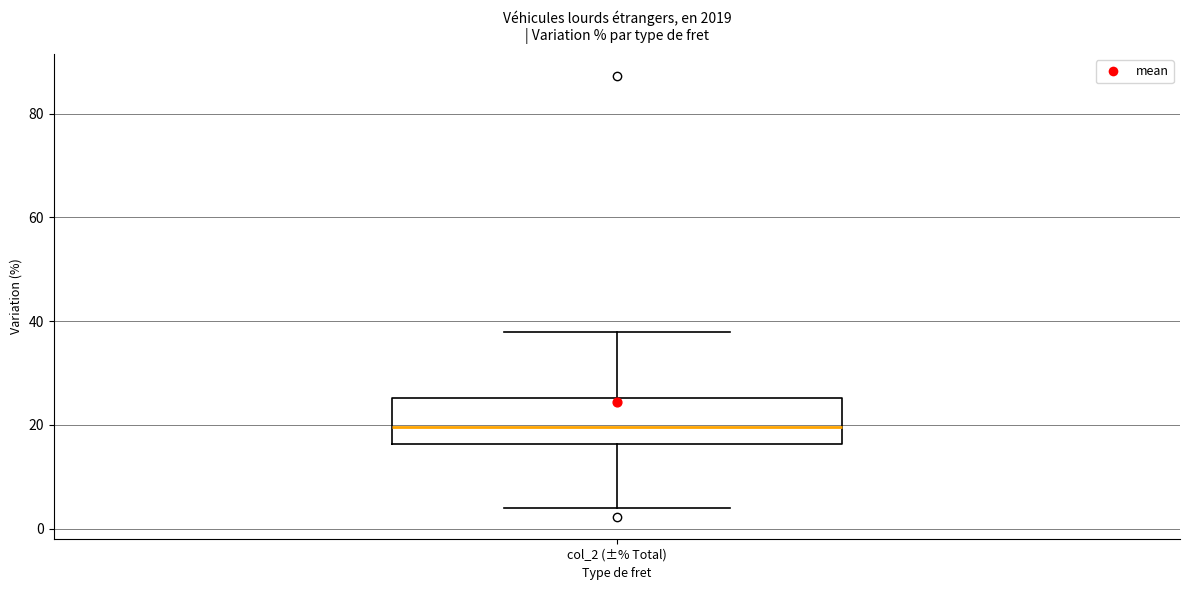

Read this box plot against the y-axis: the position of the median line, the range covered by the box, and the ends of both whiskers. The values are not printed on the chart, so give them approximately, as read against the axis.

median 20, box 16 to 26, whiskers 4 to 38